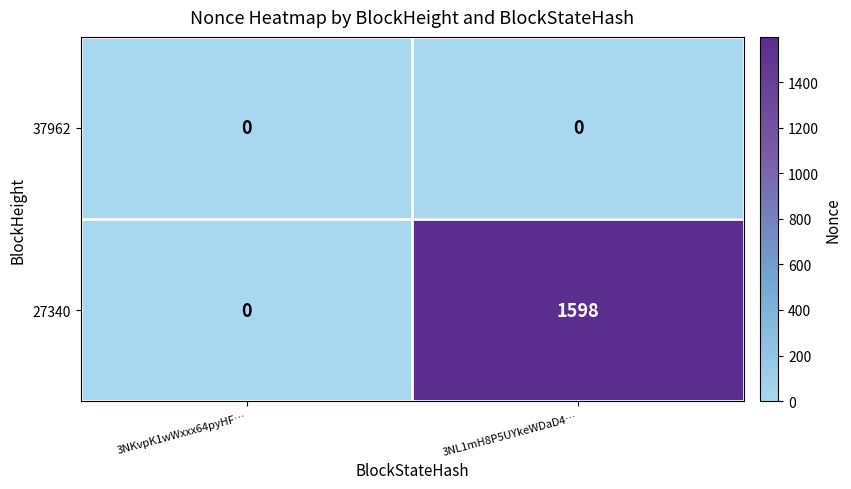

What is the average value of the 27340 series?

799